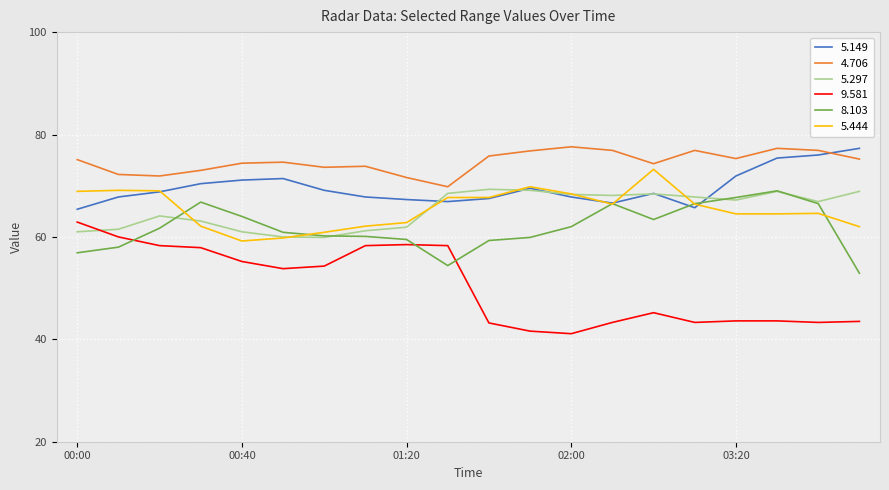

What is the minimum value shown in the chart?

41.1